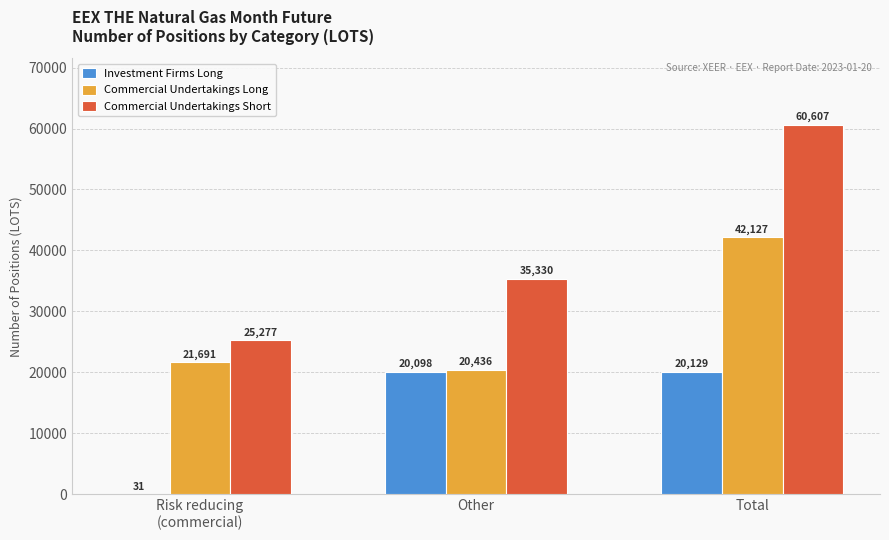

How many groups of bars are there?

3